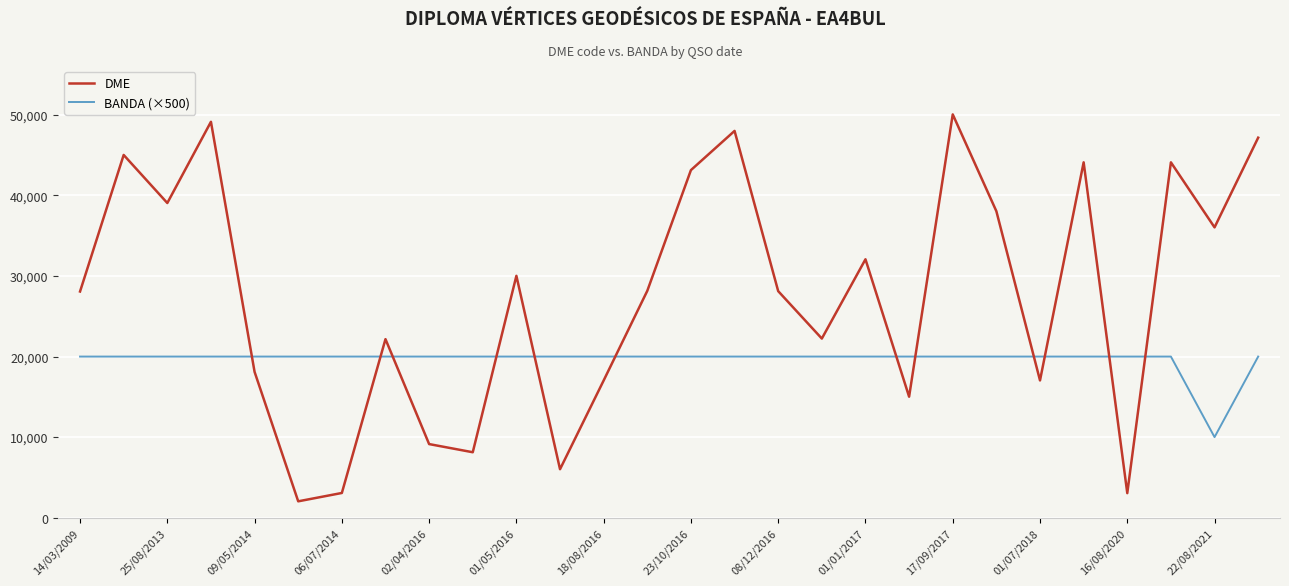

Which series has the widest spread of values?

DME